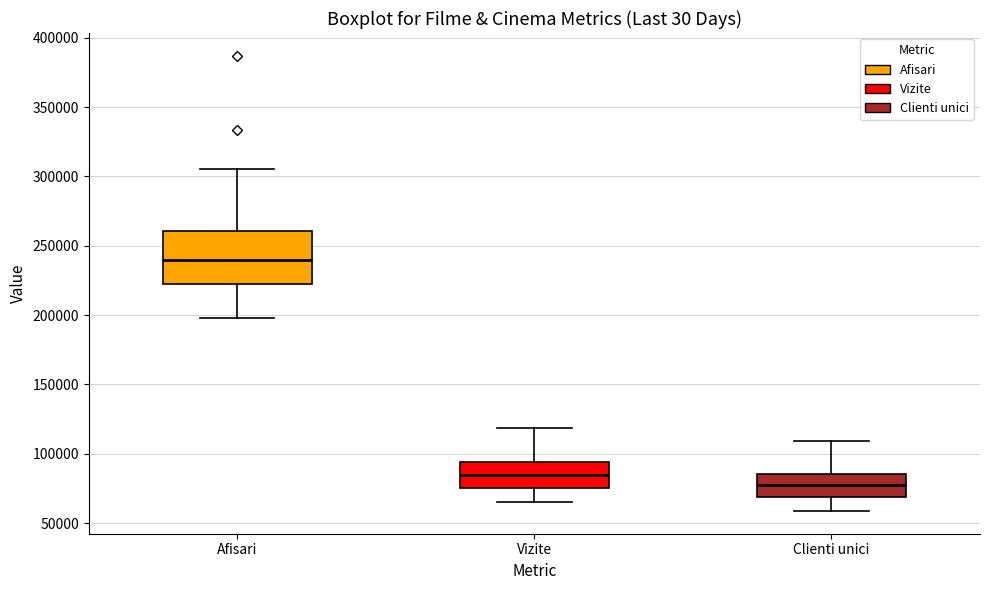

Which box has the lowest median line?

Clienti unici